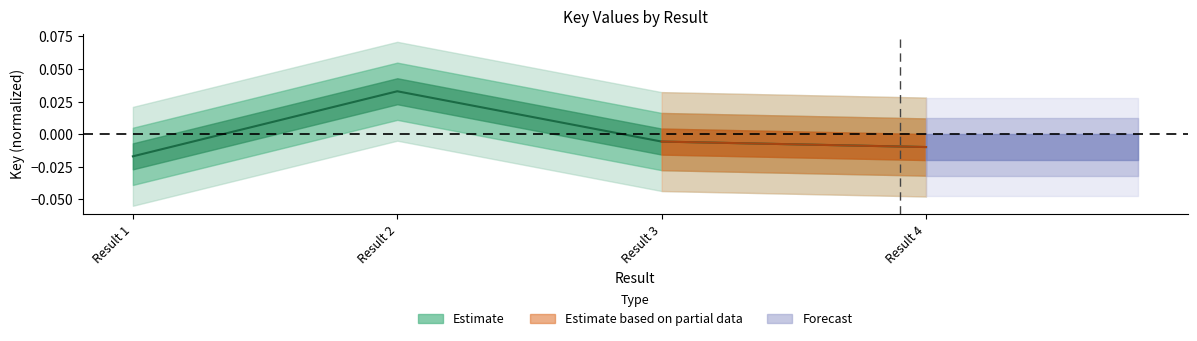

Where is the first local maximum?

Result 2